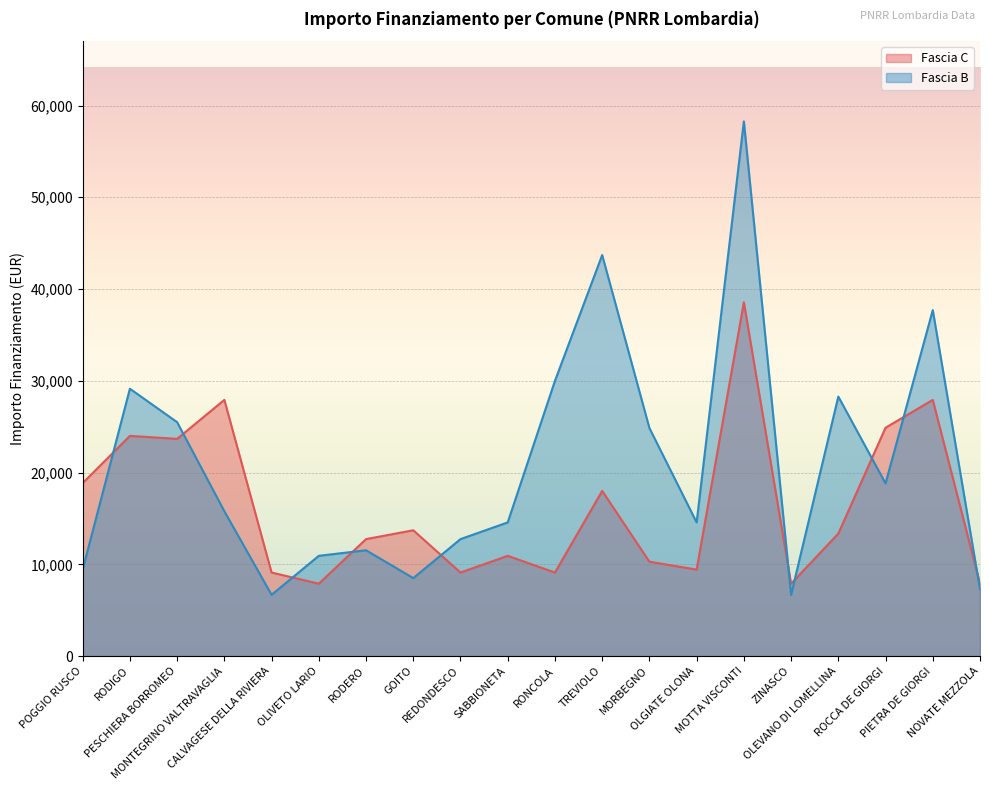

At which category is the sum across all series the highest?

MOTTA VISCONTI